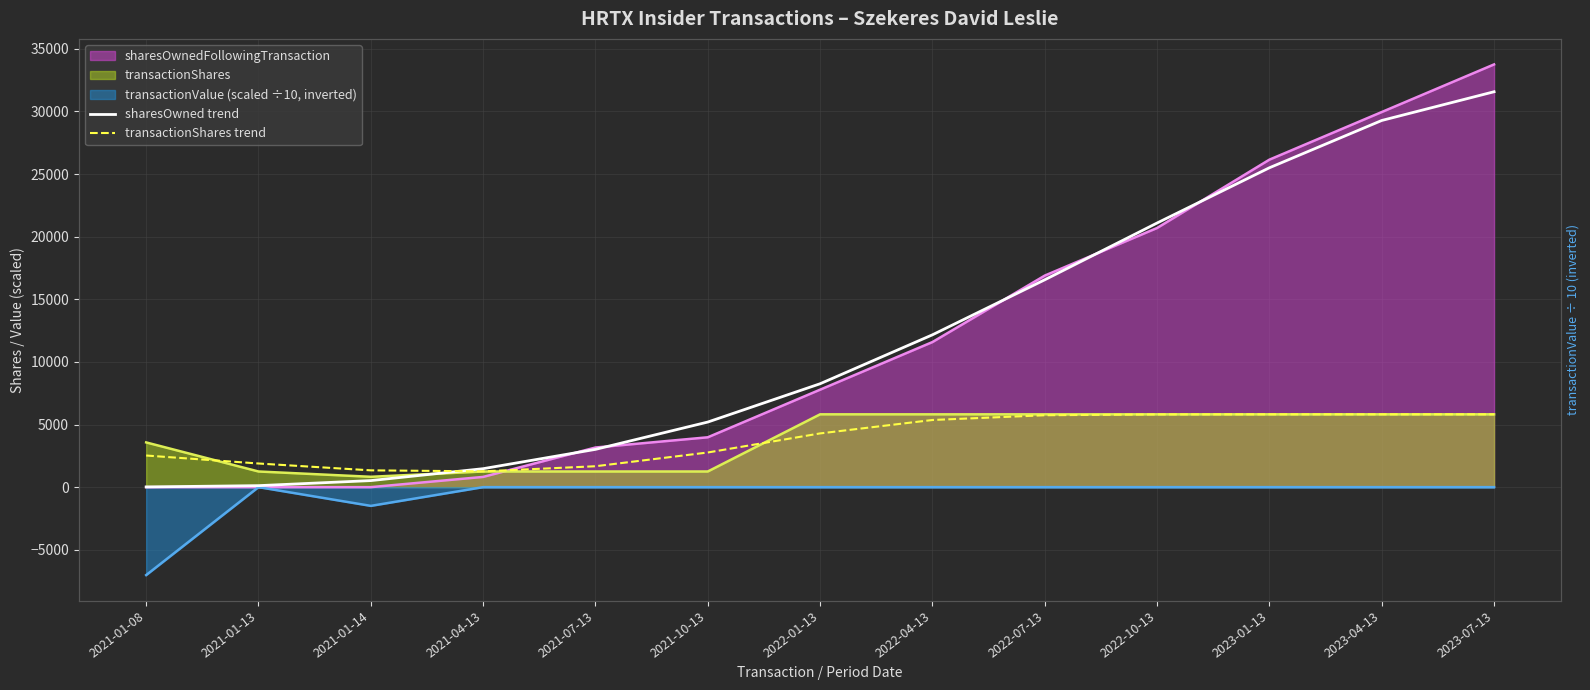

What position from the left is 2022-07-13?

9